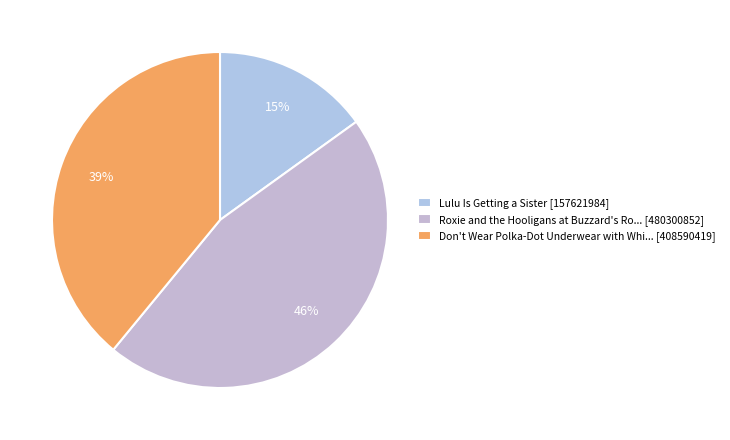

How many slices are in this pie chart?

3